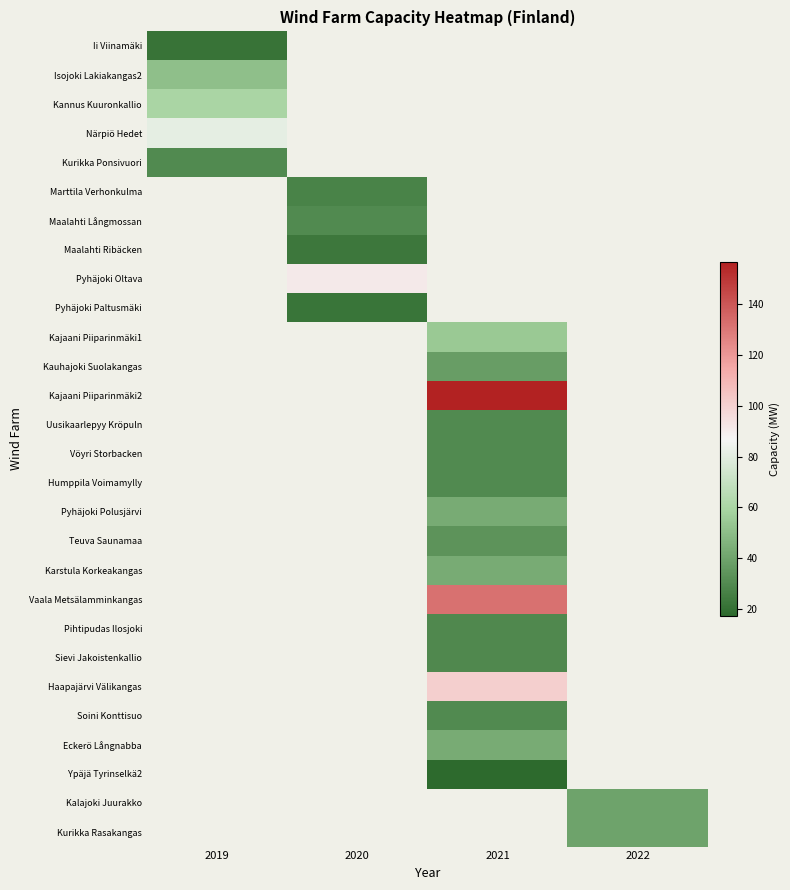

Which label corresponds to the smallest value in the chart?

2021